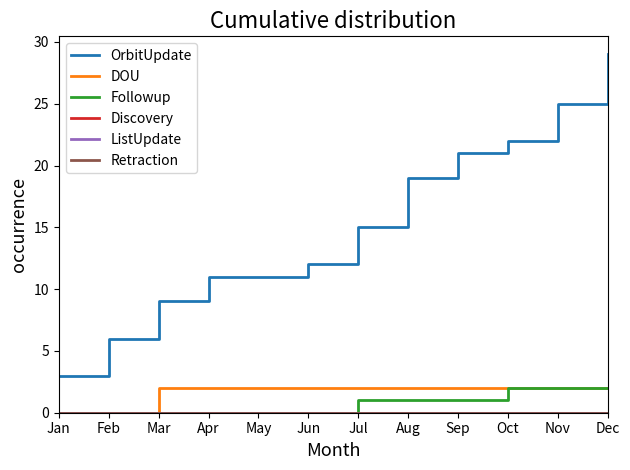

Reading left to right, what are all the values shown in this chart?

OrbitUpdate: Jan=3	Feb=6	Mar=9	Apr=11	May=11	Jun=12	Jul=15	Aug=19	Sep=21	Oct=22	Nov=25	Dec=29
DOU: Jan=0	Feb=0	Mar=2	Apr=2	May=2	Jun=2	Jul=2	Aug=2	Sep=2	Oct=2	Nov=2	Dec=2
Followup: Jan=0	Feb=0	Mar=0	Apr=0	May=0	Jun=0	Jul=1	Aug=1	Sep=1	Oct=2	Nov=2	Dec=2
Discovery: Jan=0	Feb=0	Mar=0	Apr=0	May=0	Jun=0	Jul=0	Aug=0	Sep=0	Oct=0	Nov=0	Dec=0
ListUpdate: Jan=0	Feb=0	Mar=0	Apr=0	May=0	Jun=0	Jul=0	Aug=0	Sep=0	Oct=0	Nov=0	Dec=0
Retraction: Jan=0	Feb=0	Mar=0	Apr=0	May=0	Jun=0	Jul=0	Aug=0	Sep=0	Oct=0	Nov=0	Dec=0